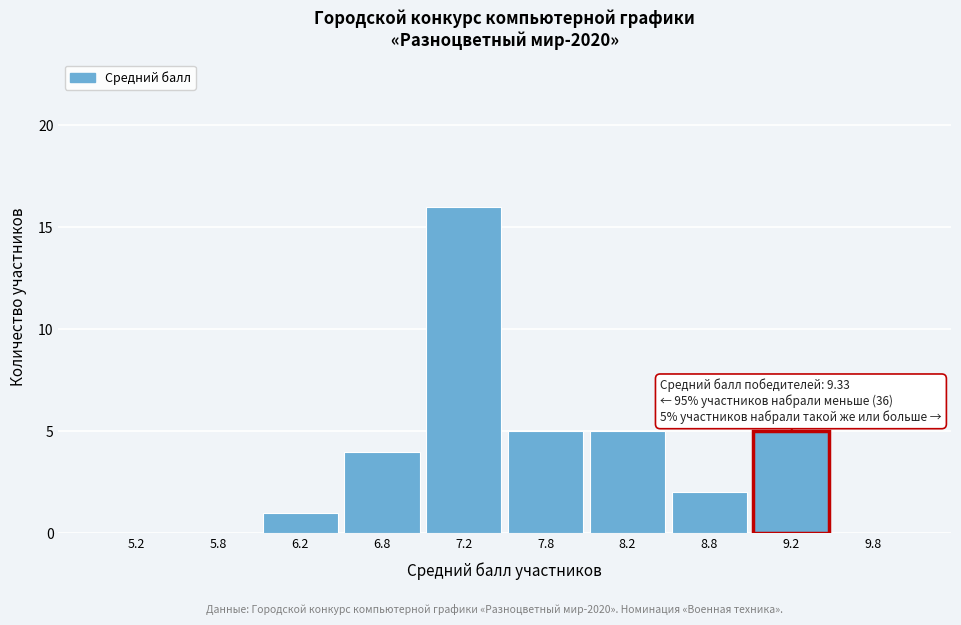

Which range on the x-axis has the tallest bar?

7.0 to 7.5